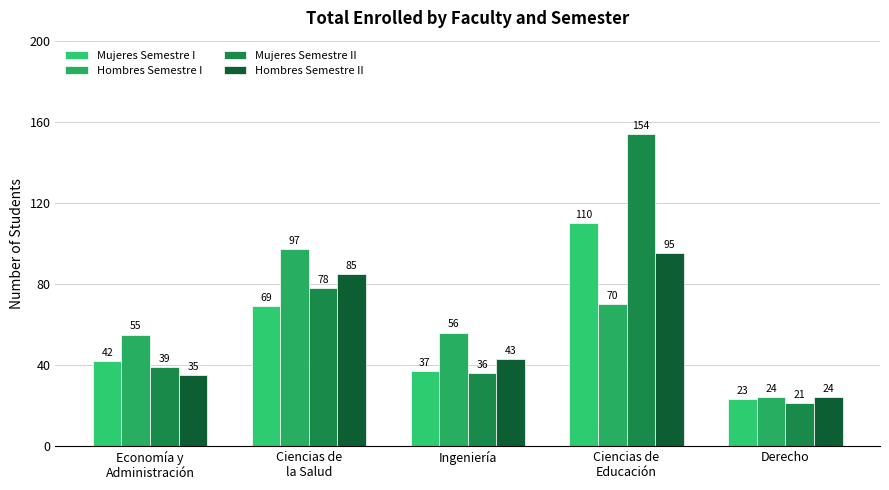

Is the value of Mujeres Semestre II at Ingeniería greater than the value of Hombres Semestre II at Ciencias de
Educación?

No